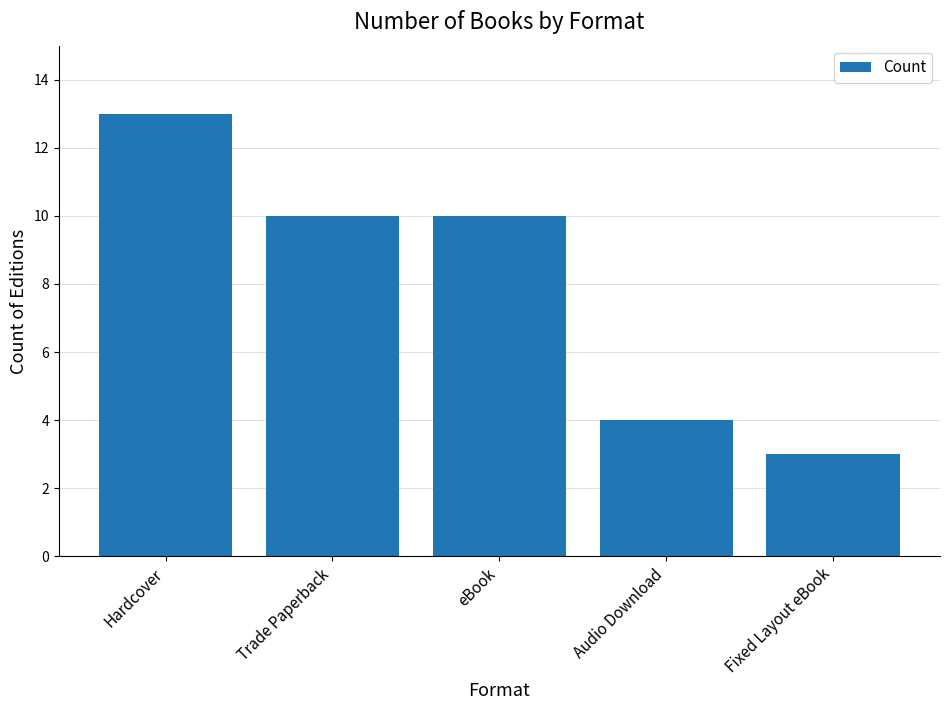

What is the change in value from Audio Download to Fixed Layout eBook?

-1